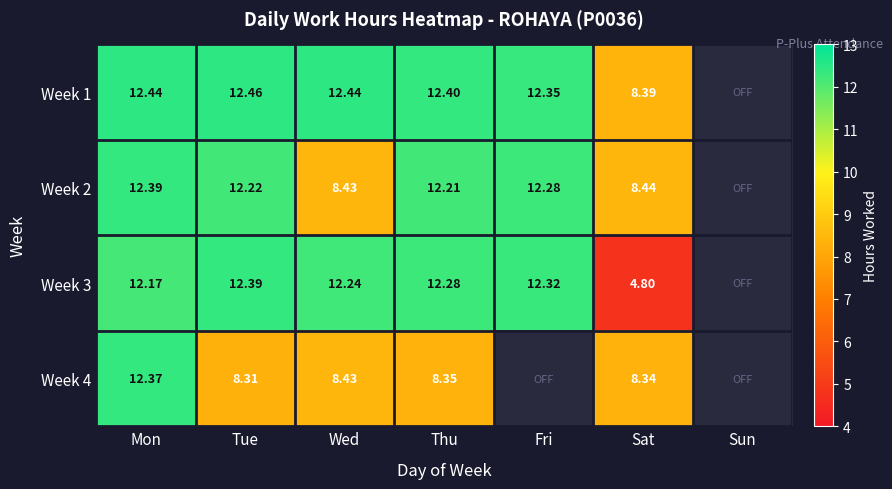

How many values in the Week 1 series are below 12?

1